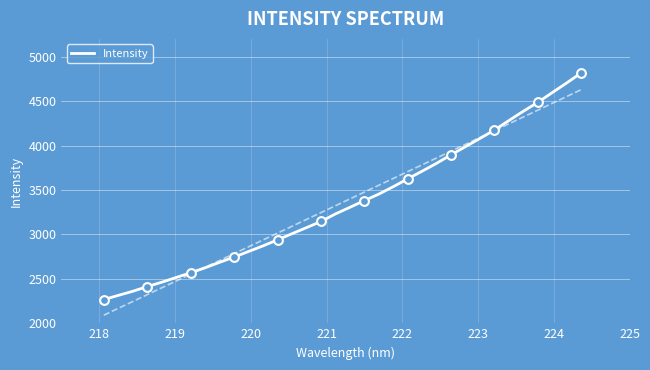

What is the lowest value of the Intensity series?

2267.2